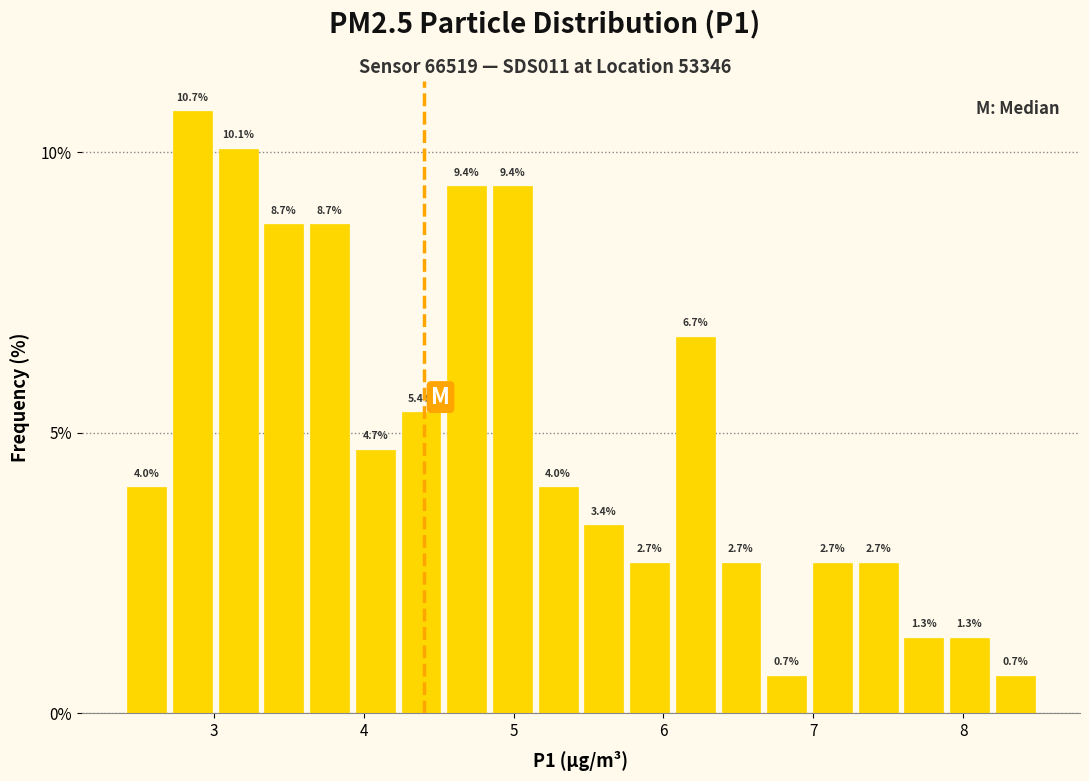

Read against the x-axis, roughly where is the centre of the tallest bar?

2.9